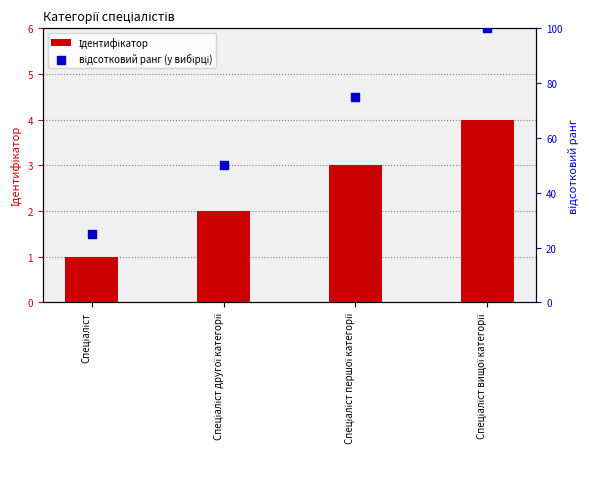

What is the total value across all series at Спеціаліст вищої категорії?

104